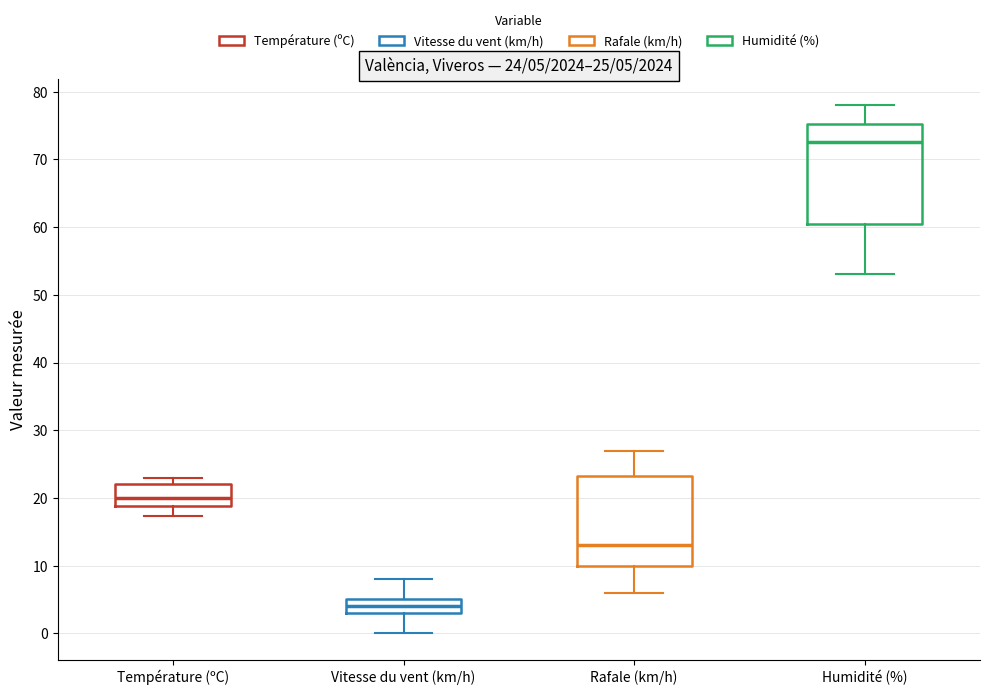

Which box is the tallest, from its lower edge to its upper edge?

Humidité (%)